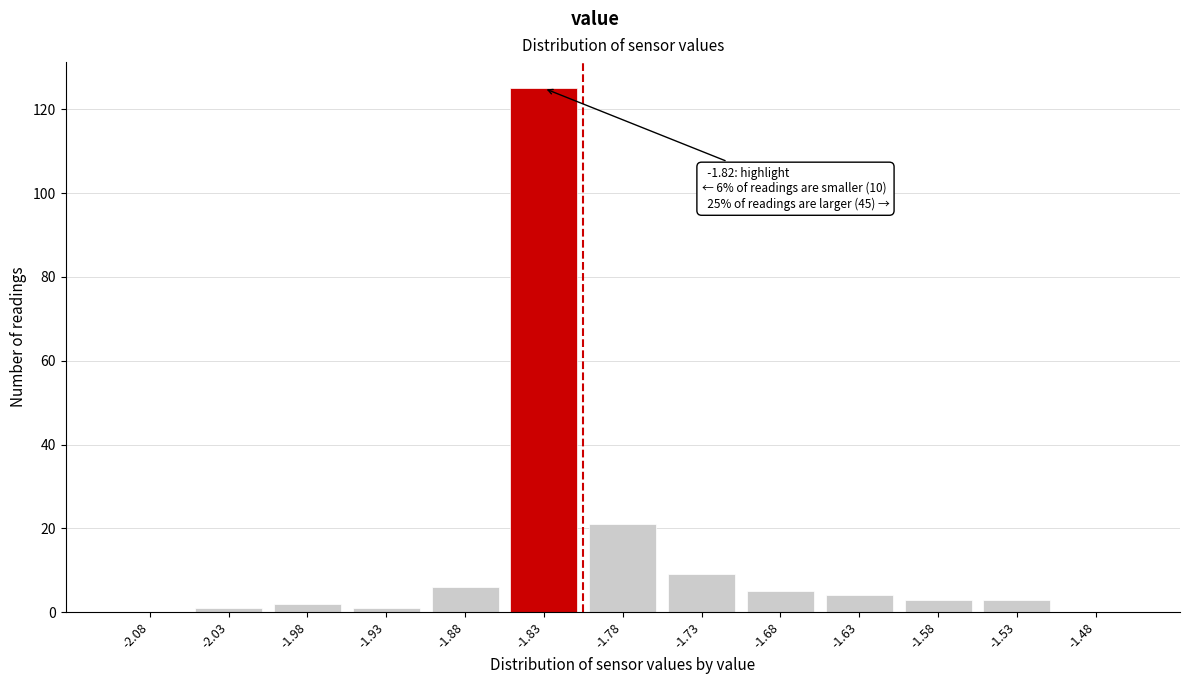

Reading left to right, transcribe all the data shown in this chart.

-2.08=0	-2.03=1	-1.98=2	-1.93=1	-1.88=6	-1.83=125	-1.78=21	-1.73=9	-1.68=5	-1.63=4	-1.58=3	-1.53=3	-1.48=0